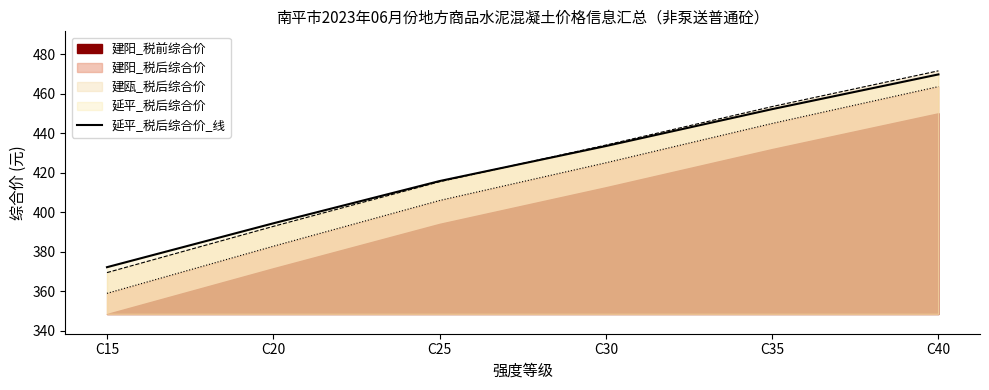

Which has a higher value, C15 or C20?

C20